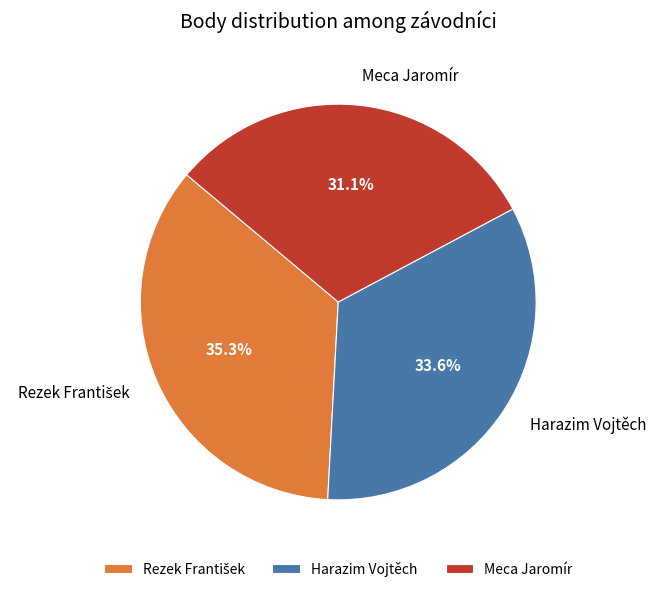

What is the smallest slice in the pie chart?

Meca Jaromír